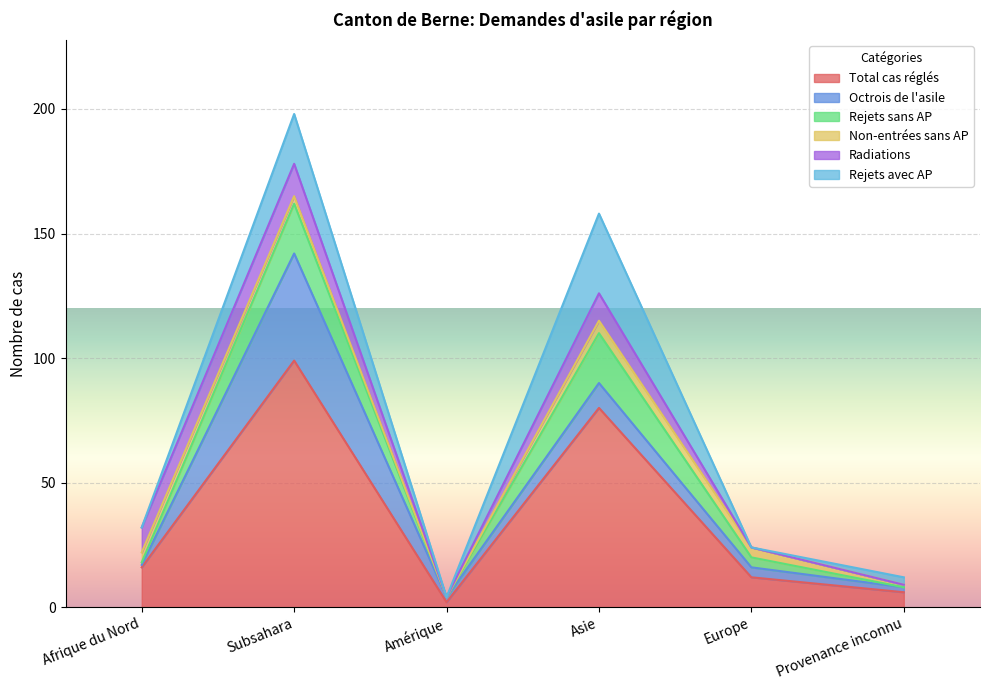

What is the highest value of the Total cas réglés series?

99